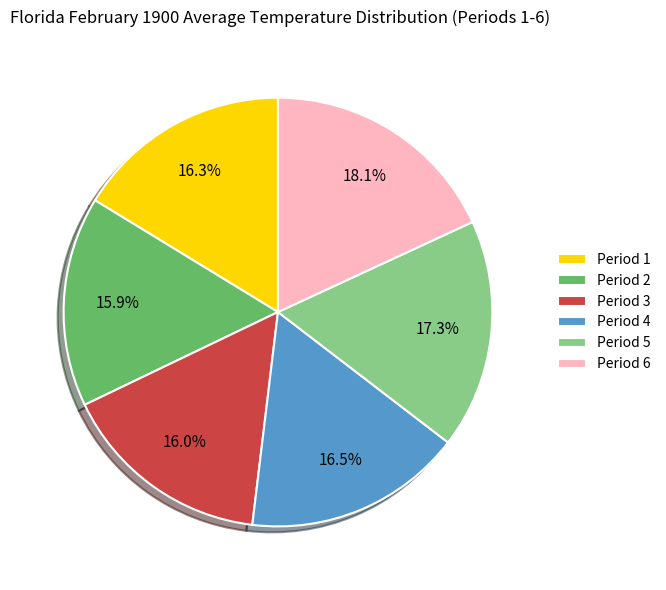

To the nearest percent, what percentage of the pie is Period 2?

16%